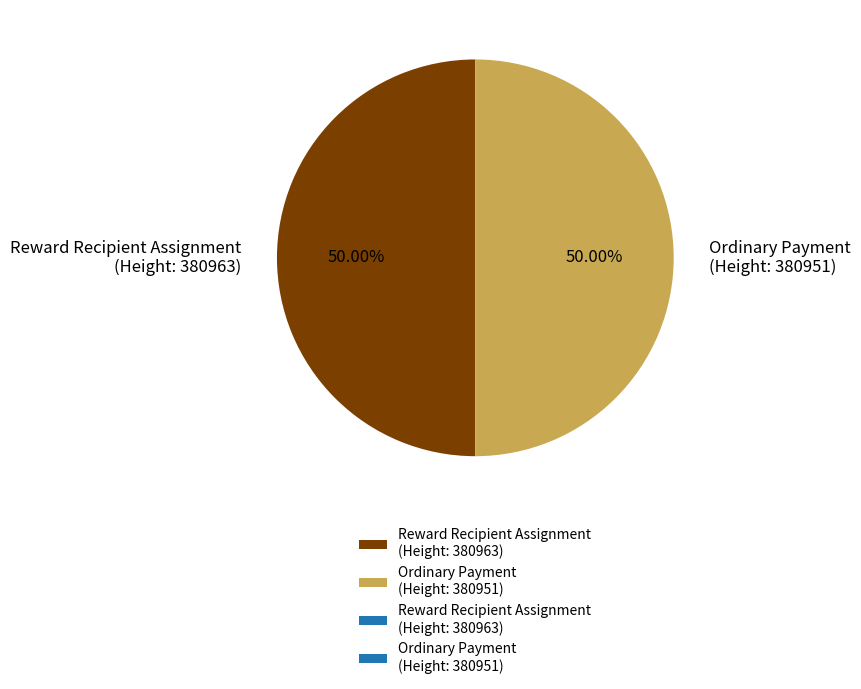

What is the ratio of the value at Ordinary Payment (Height: 380951) to the value at Reward Recipient Assignment (Height: 380963)?

1.0